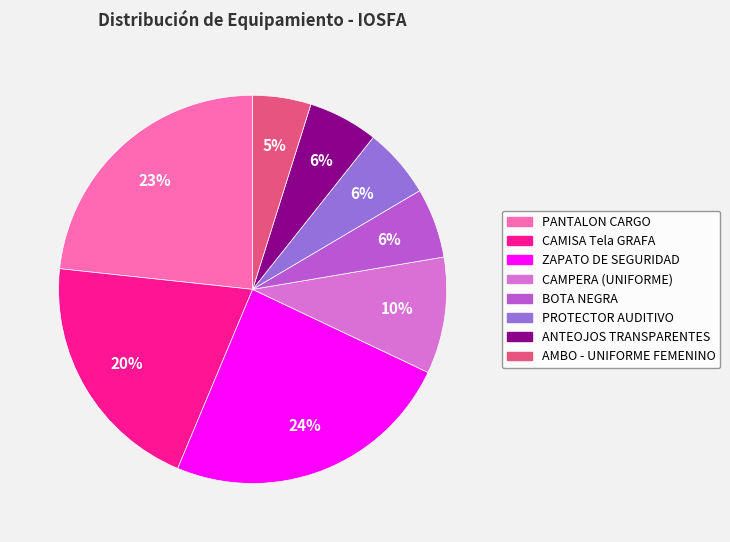

Which category has the smallest portion of the pie?

AMBO - UNIFORME FEMENINO